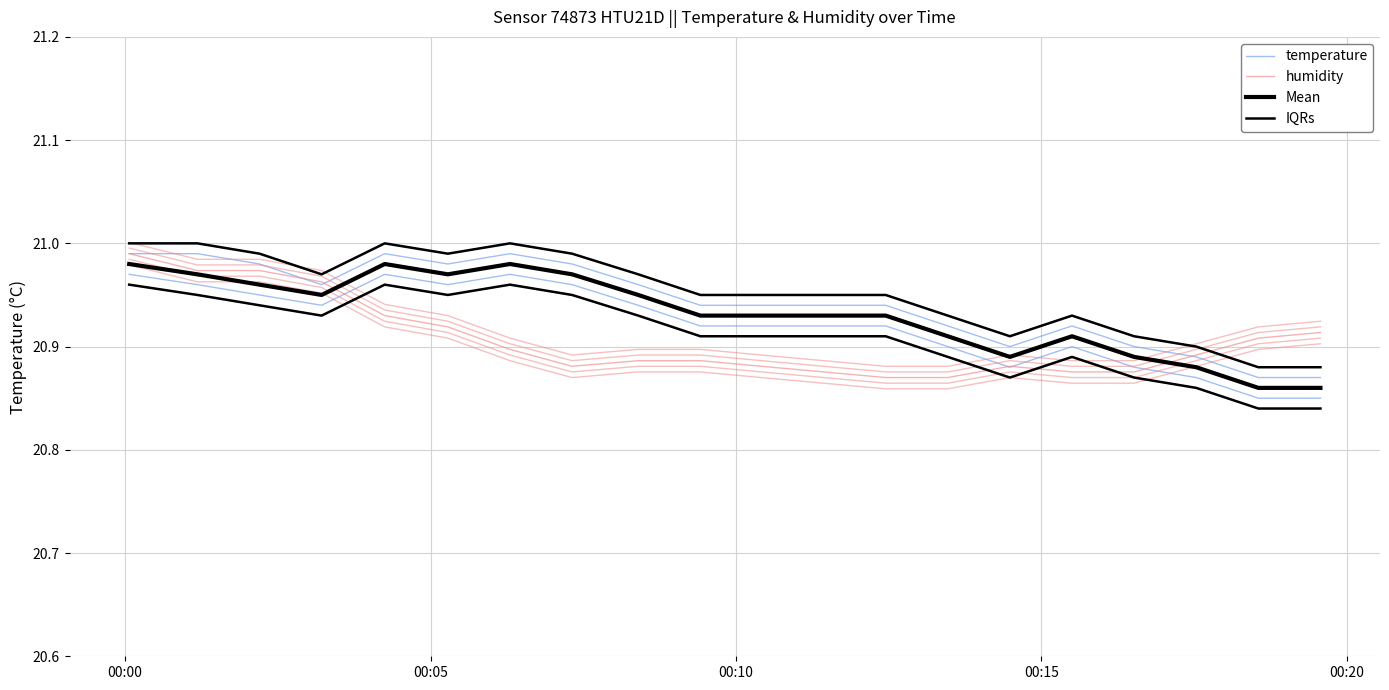

How many Mean values are between 20 and 21?

20